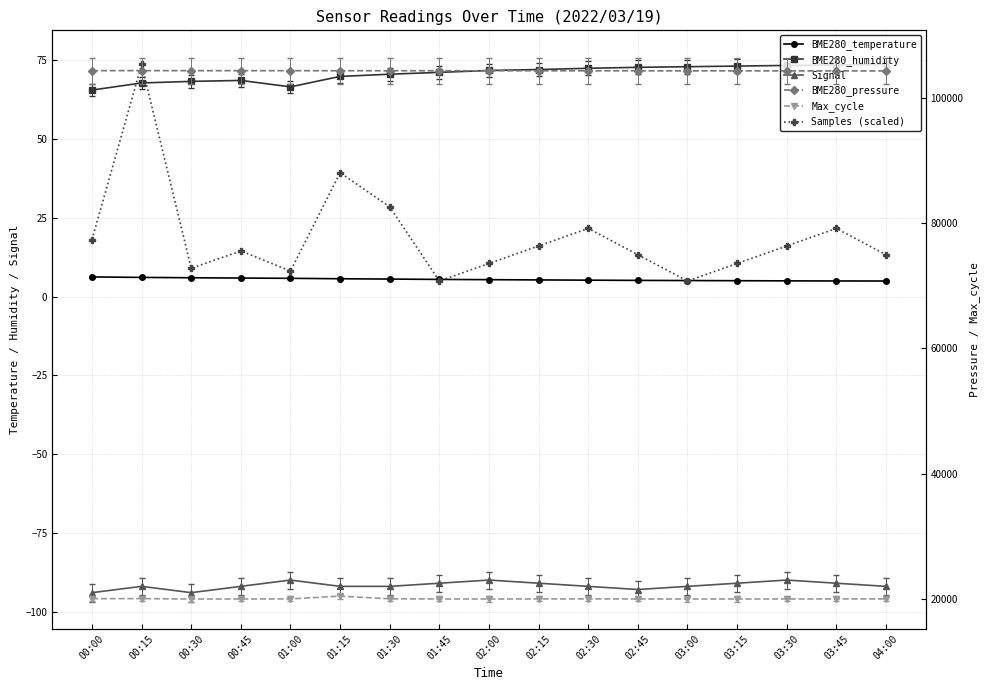

True or false: BME280_humidity and BME280_pressure intersect in this chart.

False